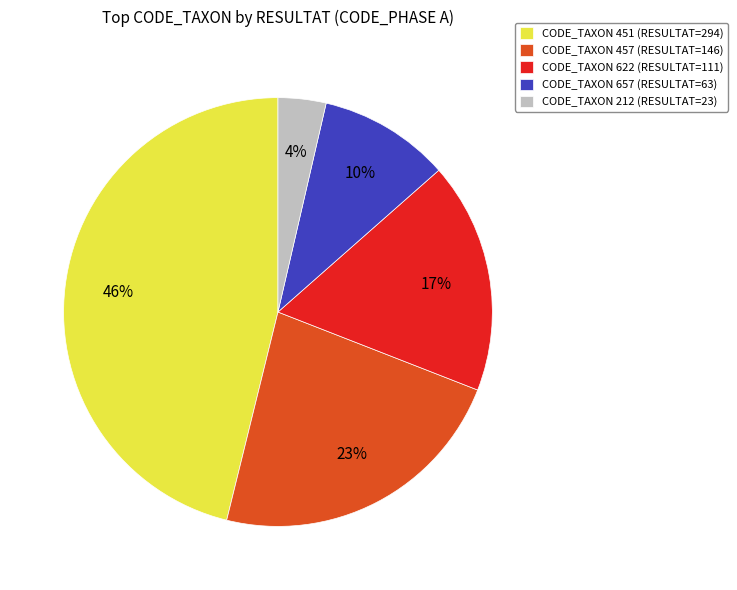

What is the ratio of the value at CODE_TAXON 657 (RESULTAT=63) to the value at CODE_TAXON 457 (RESULTAT=146)?

0.4